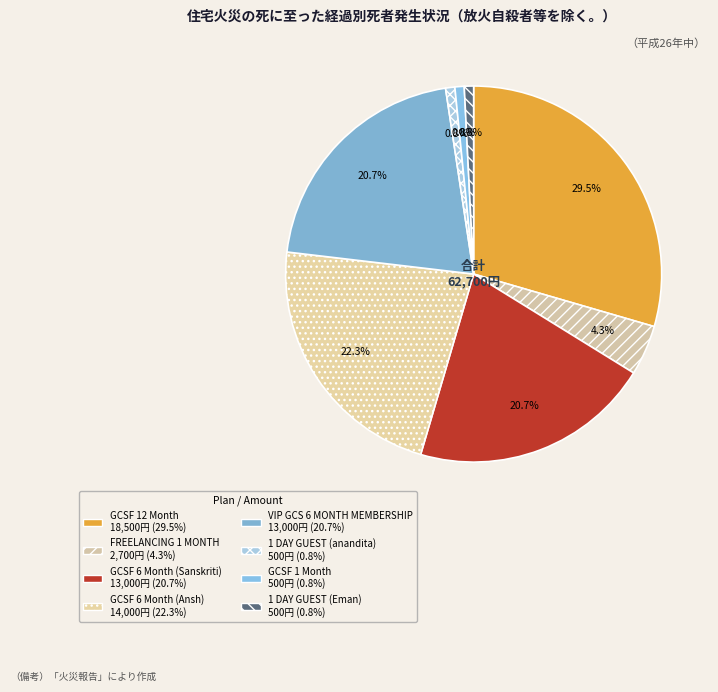

To the nearest percent, what percentage of the pie is FREELANCING 1 MONTH?

4%